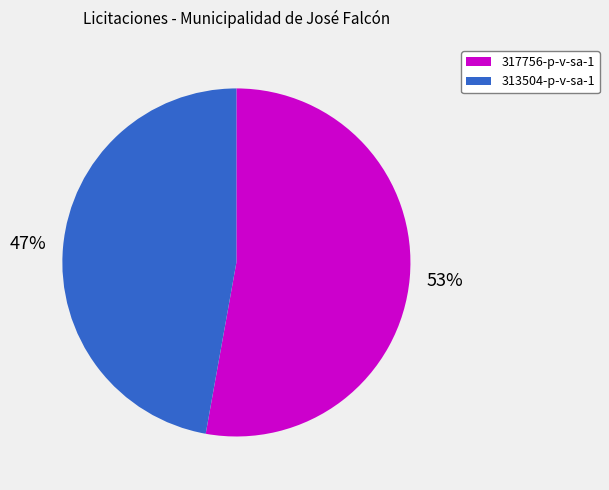

Rank the categories by value from lowest to highest.

313504-p-v-sa-1, 317756-p-v-sa-1